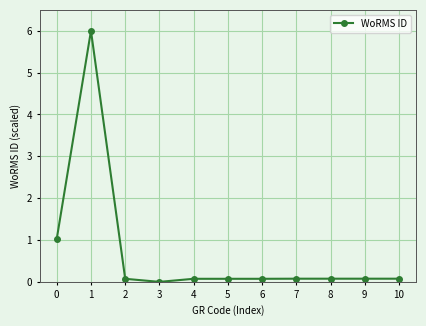

Where is the first local maximum?

1